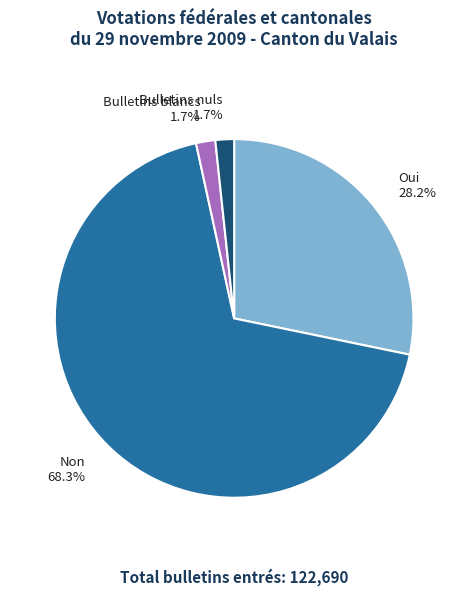

Do Bulletins blancs 1.7% and Non 68.3% together represent more than half of the pie?

Yes